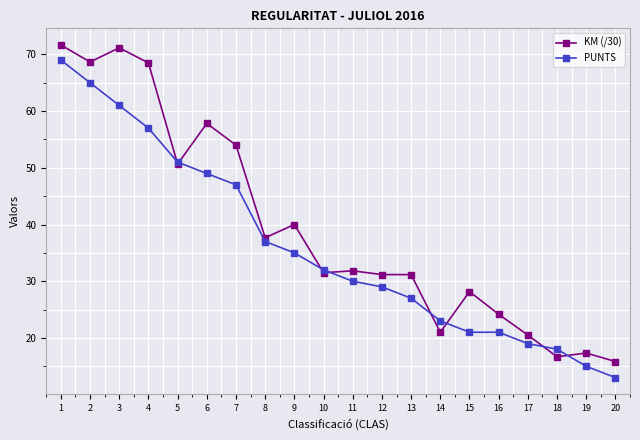

What is the maximum value for KM (/30)?

71.7